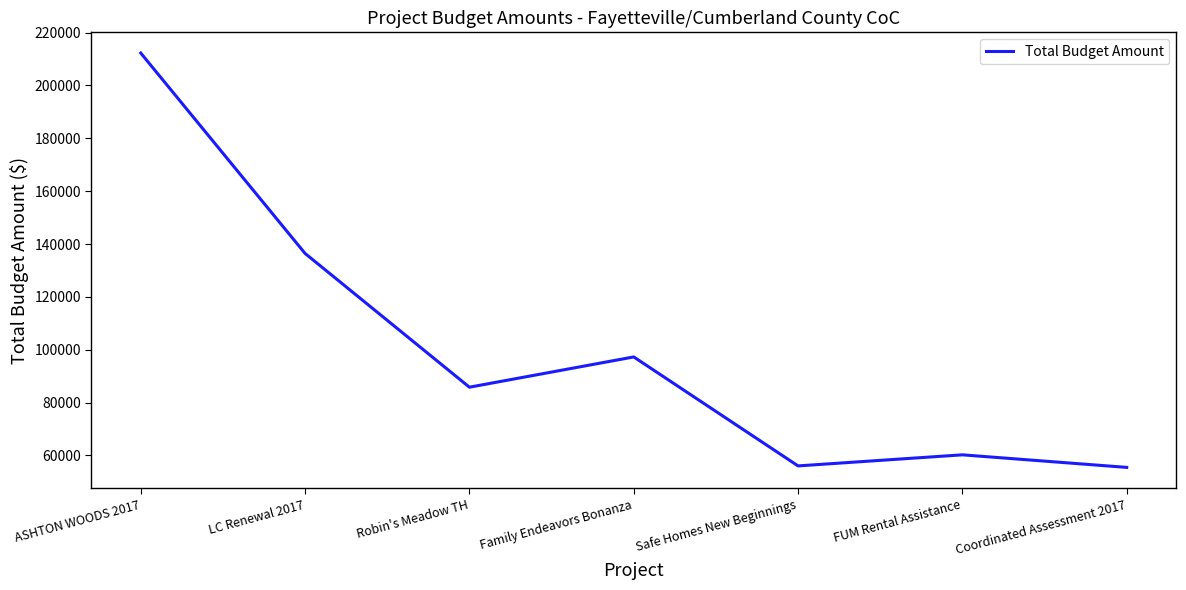

At which label is the value closest to 133868?

LC Renewal 2017